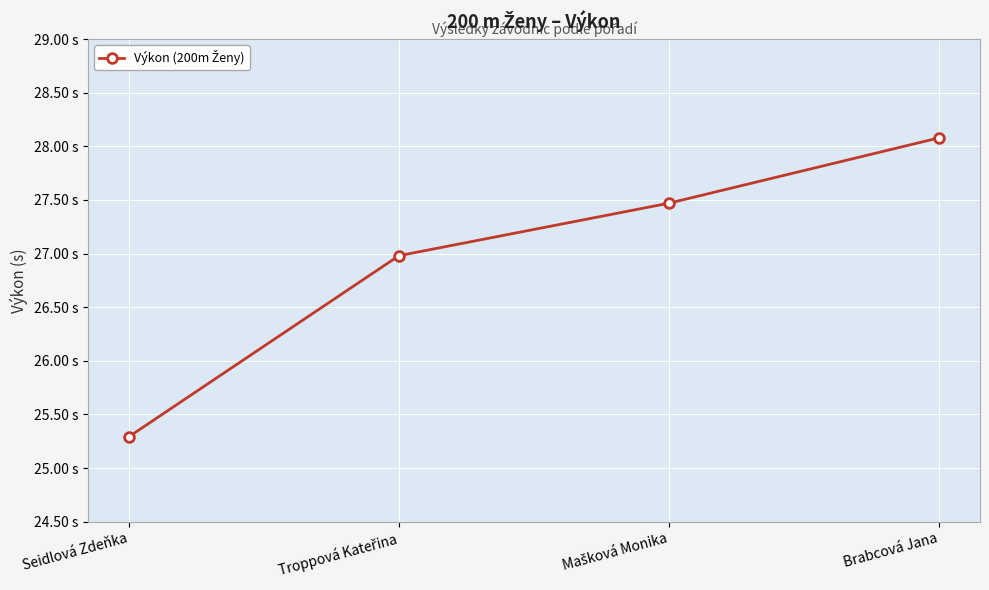

List the labels in order of value, smallest first.

Seidlová Zdeňka, Troppová Kateřina, Mašková Monika, Brabcová Jana